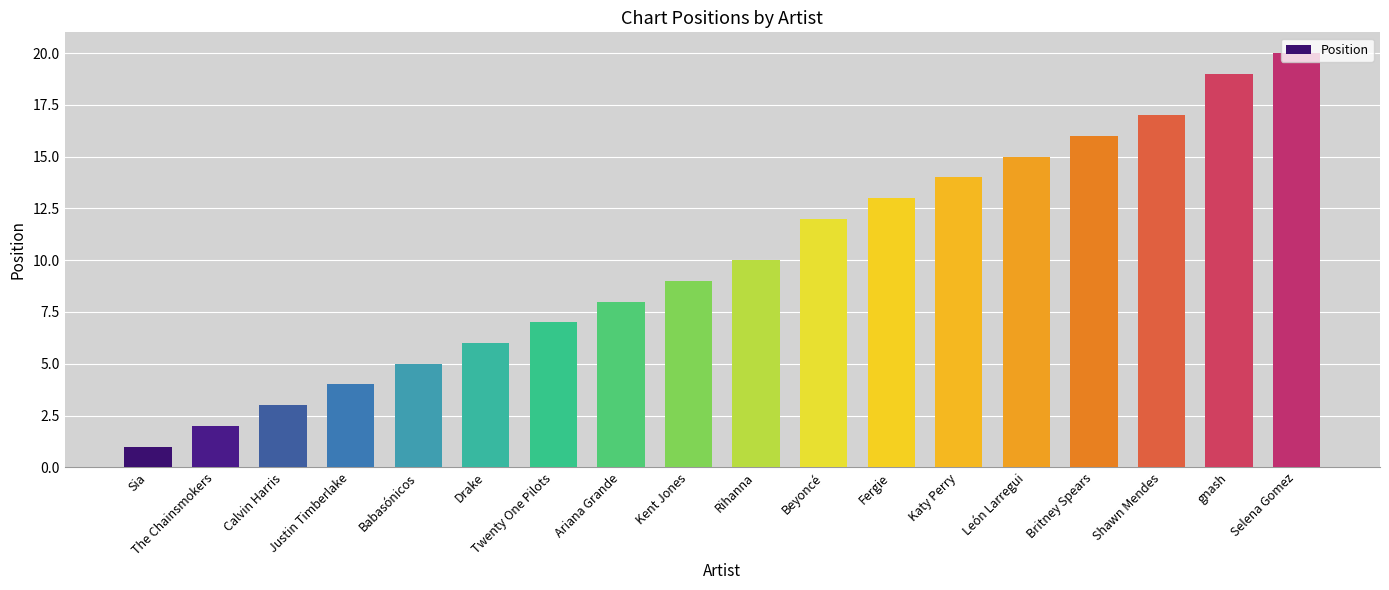

Reading left to right, what are all the values shown in this chart?

1	2	3	4	5	6	7	8	9	10	12	13	14	15	16	17	19	20